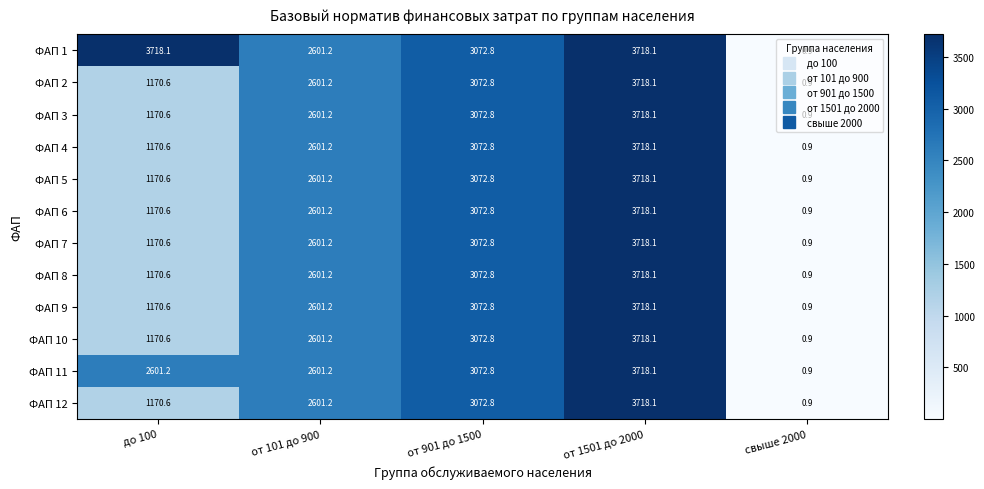

At which label does ФАП 1 reach its minimum?

свыше 2000